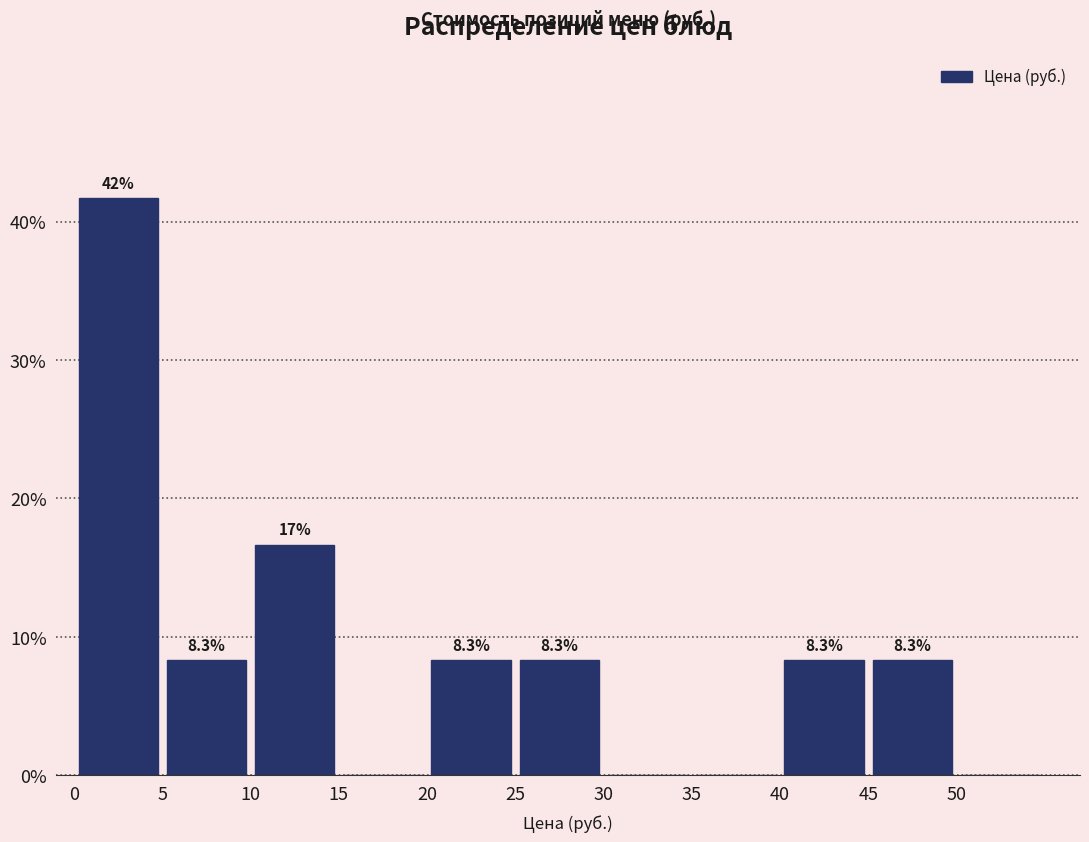

Over which range of the x-axis is the bar tallest?

0 to 5